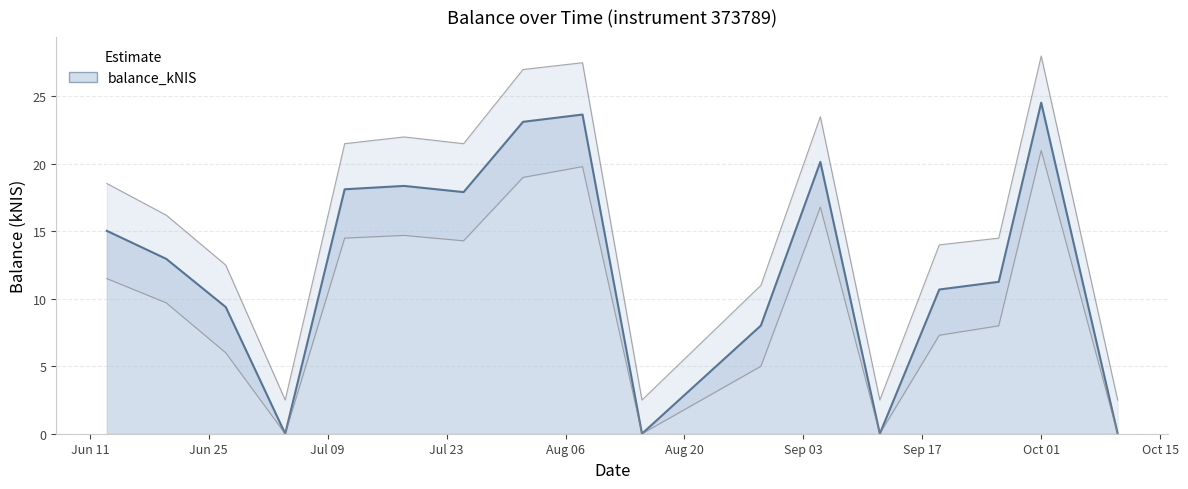

What is the value of the 2nd point from the left?

13.0